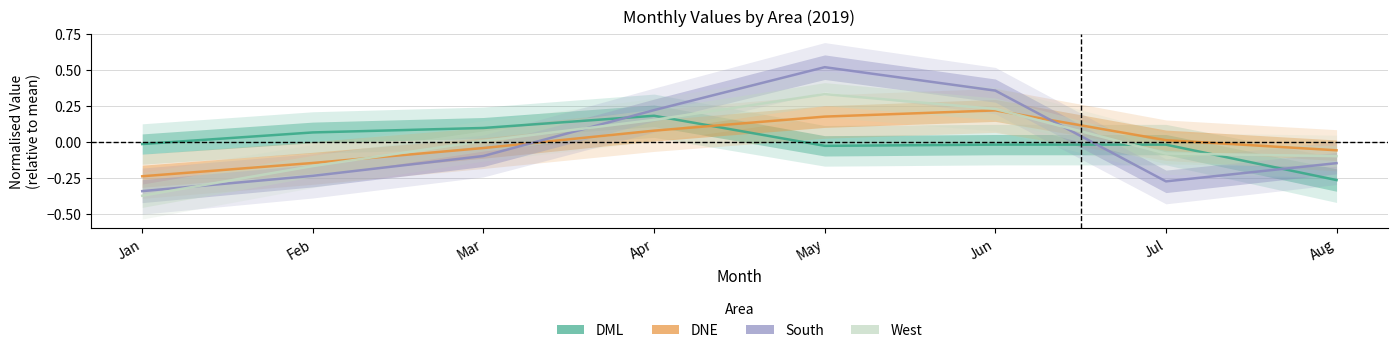

True or false: DNE and South intersect in this chart.

True